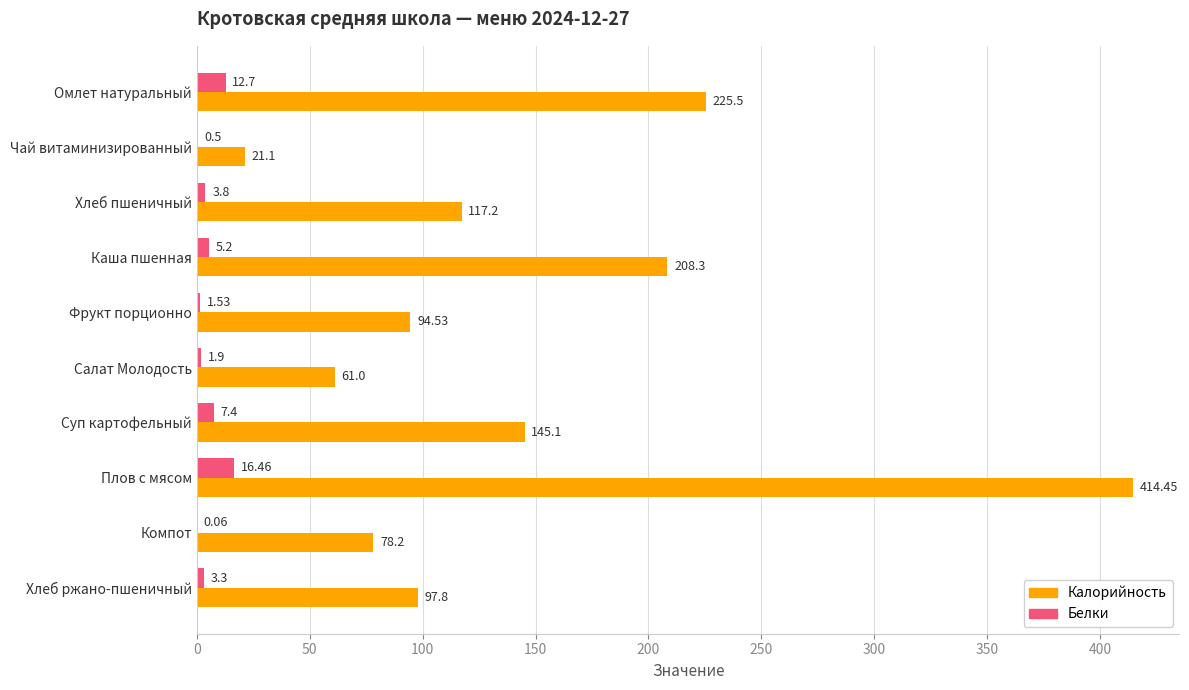

How many distinct data groups are displayed?

2